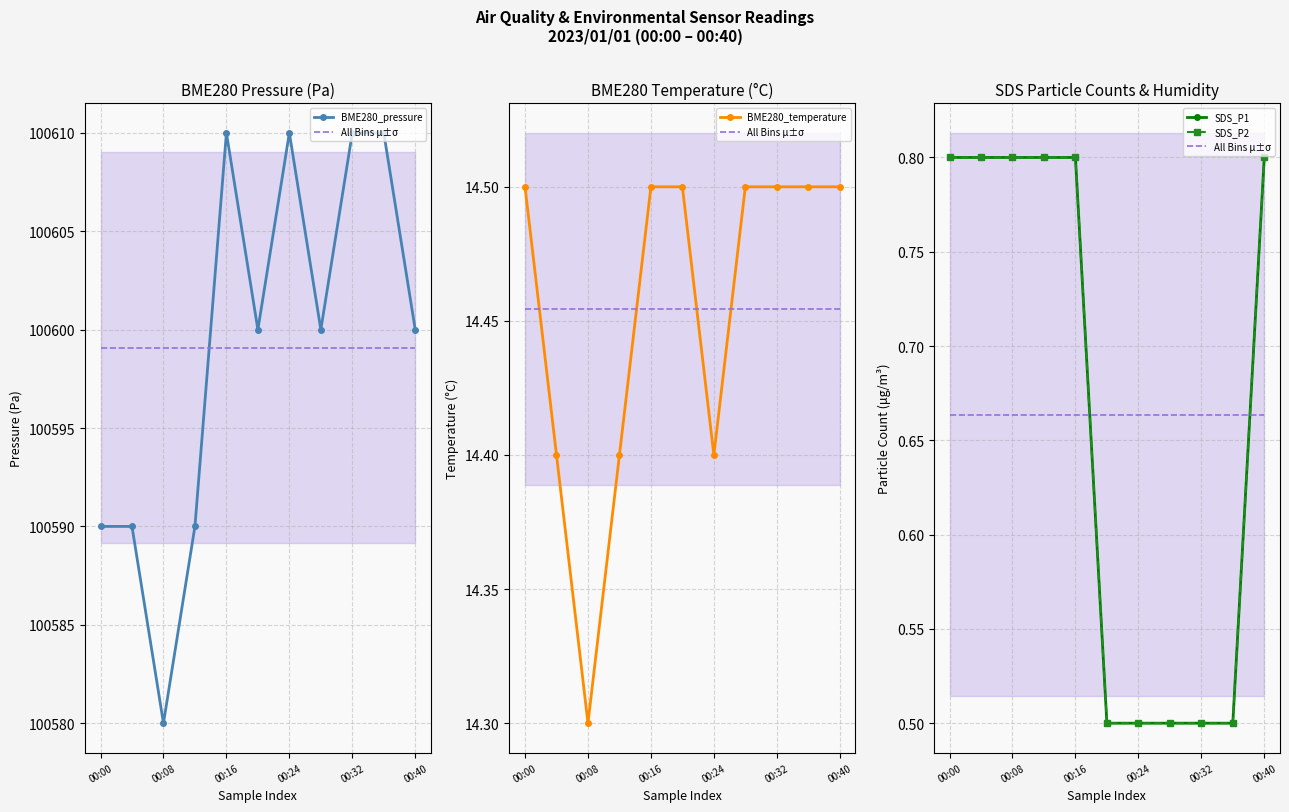

What are all the series names shown in the legend?

BME280_pressure, All Bins μ±σ, BME280_temperature, SDS_P1, SDS_P2